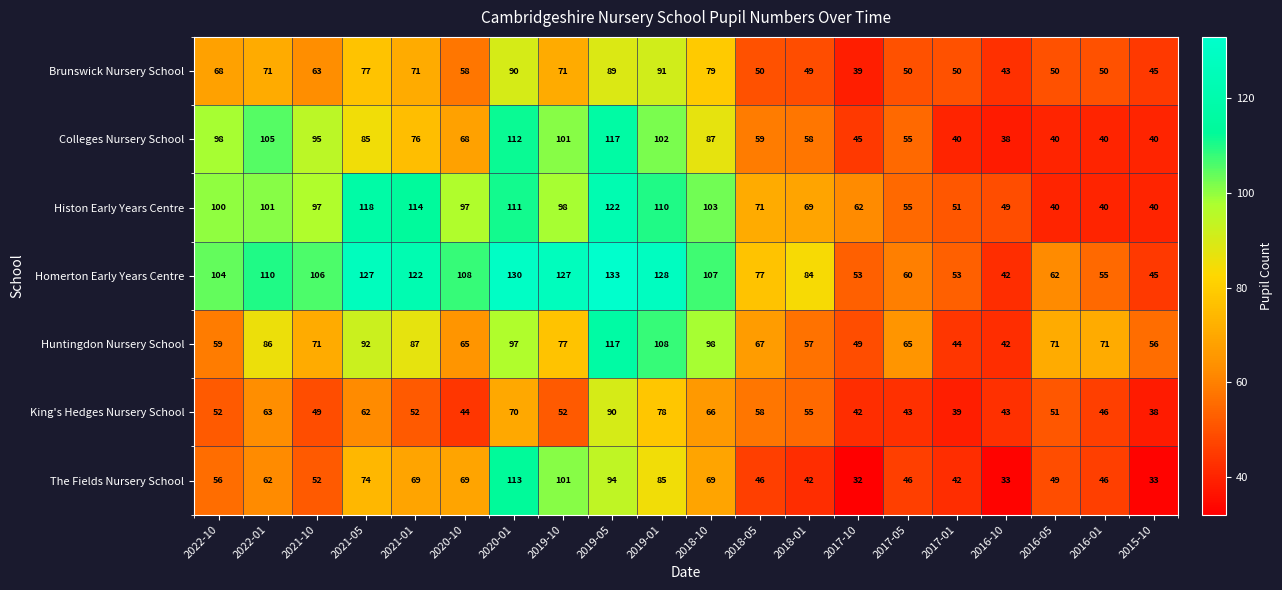

At which category is the sum across all series the highest?

2019-05